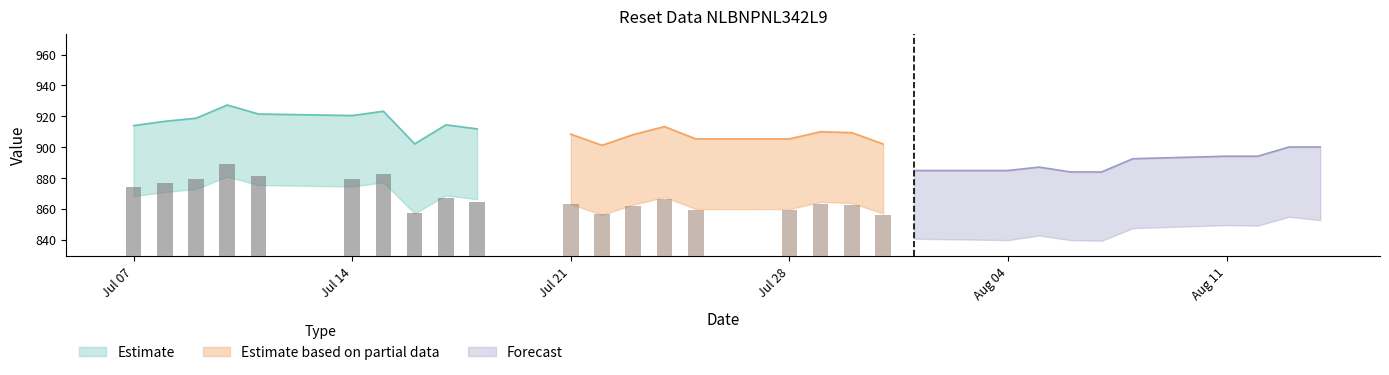

Reading left to right, extract all data points from this chart.

Resetgrens: 868.3	870.9	872.8	881.0	875.4	874.5	877.1	857.0	868.7	866.3	863.0	856.1	862.7	867.7	859.9	859.8	864.5	863.8	857.0	840.6	839.7	842.7	839.7	839.3	847.5	849.4	849.1	854.9	852.7
Waarde op laatste reset: 18.8	19.6	20.2	23.0	20.8	20.3	21.2	13.9	16.7	16.0	15.0	13.2	14.7	15.9	13.8	13.8	14.9	14.8	12.9	9.2	9.2	9.6	9.1	9.1	10.4	10.7	11.1	11.9	11.9
Koers onderliggende op laatste reset: 914.0	916.8	918.8	927.3	921.5	920.5	923.3	902.1	914.5	911.9	908.4	901.2	908.1	913.4	905.4	905.4	910.0	909.4	902.1	884.9	884.9	887.1	883.9	883.9	892.5	894.1	894.1	900.1	900.1